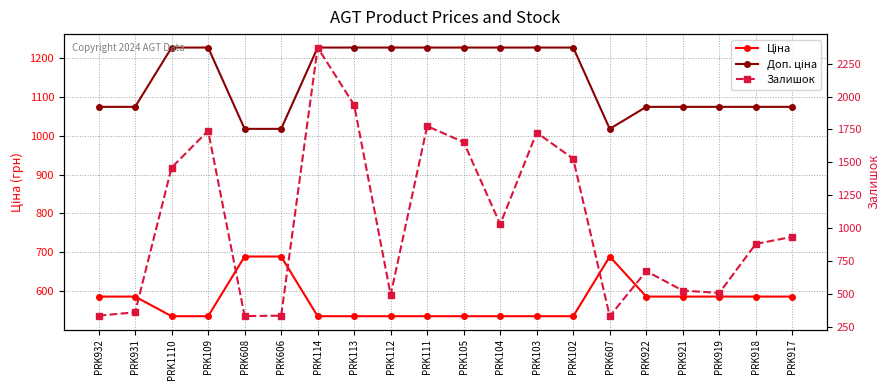

At PRK109, list the series in order from largest to smallest.

Залишок, Доп. ціна, Ціна